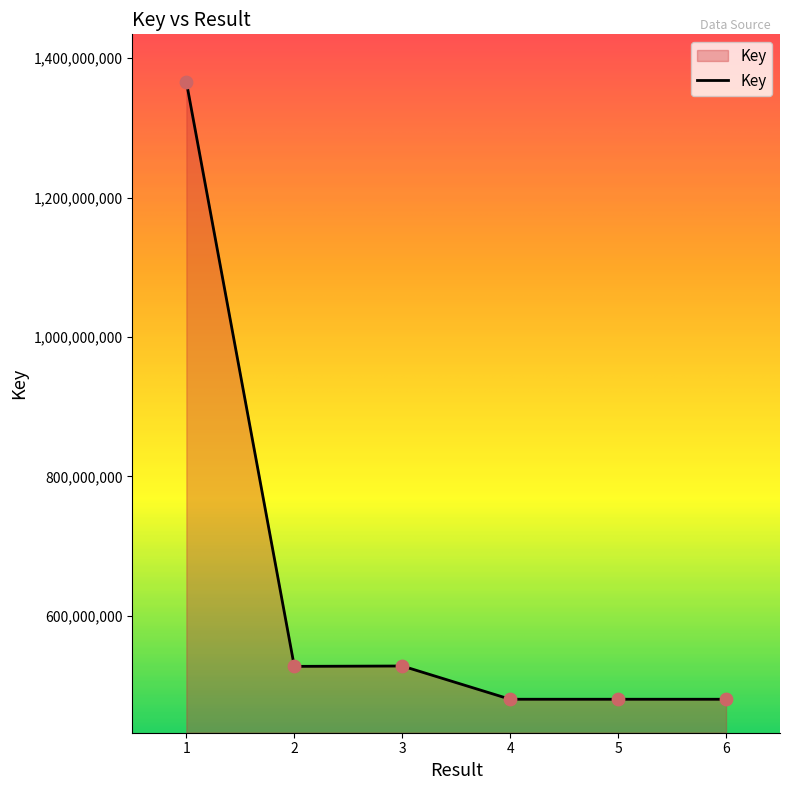

Between 2 and 5, which is larger?

2